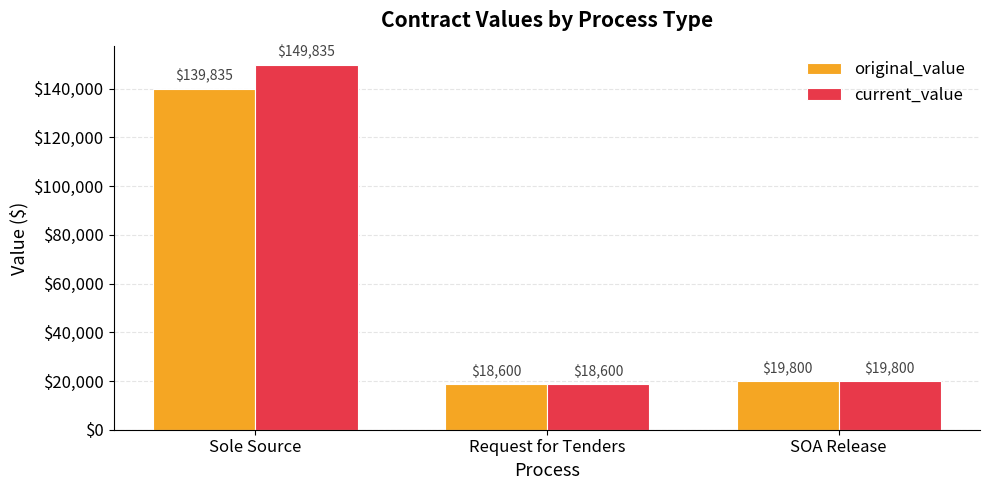

Rank the series by their maximum value, from highest to lowest.

current_value, original_value